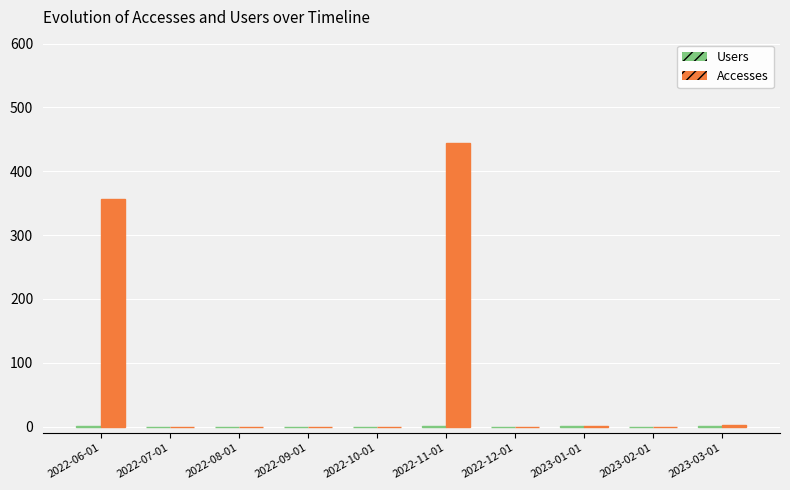

How many data points in Accesses are above 0?

4